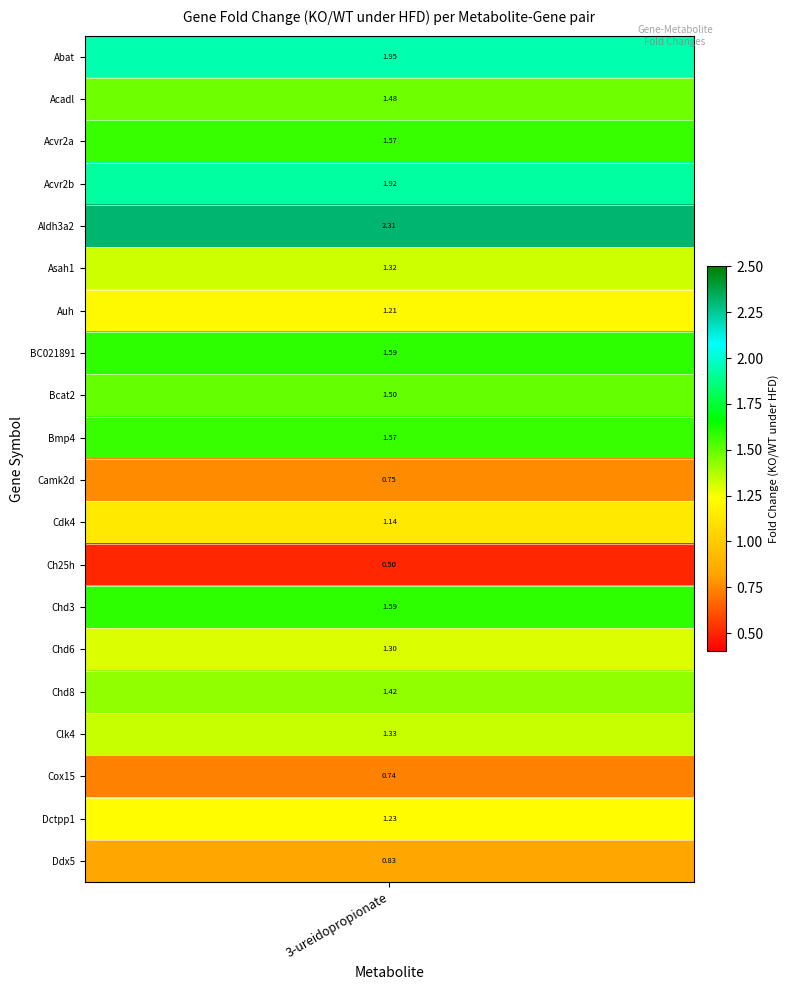

Rank the categories by value from lowest to highest.

Ch25h, Cox15, Camk2d, Ddx5, Cdk4, Auh, Dctpp1, Chd6, Asah1, Clk4, Chd8, Acadl, Bcat2, Acvr2a, Bmp4, BC021891, Chd3, Acvr2b, Abat, Aldh3a2